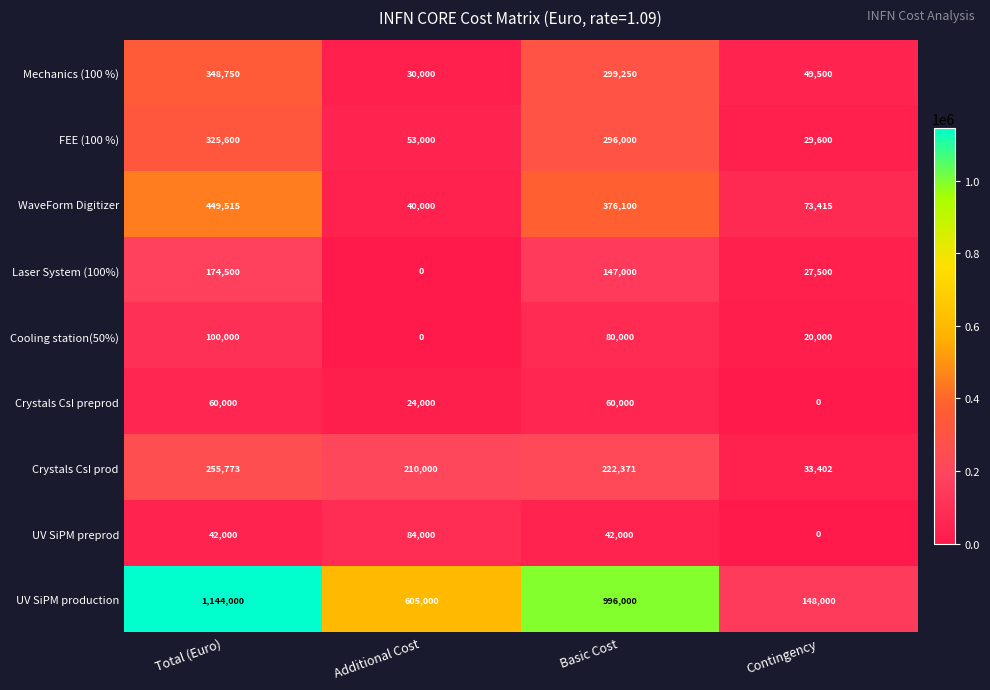

What is the difference between the maximum and second lowest values in the Crystals CsI preprod series?

36000